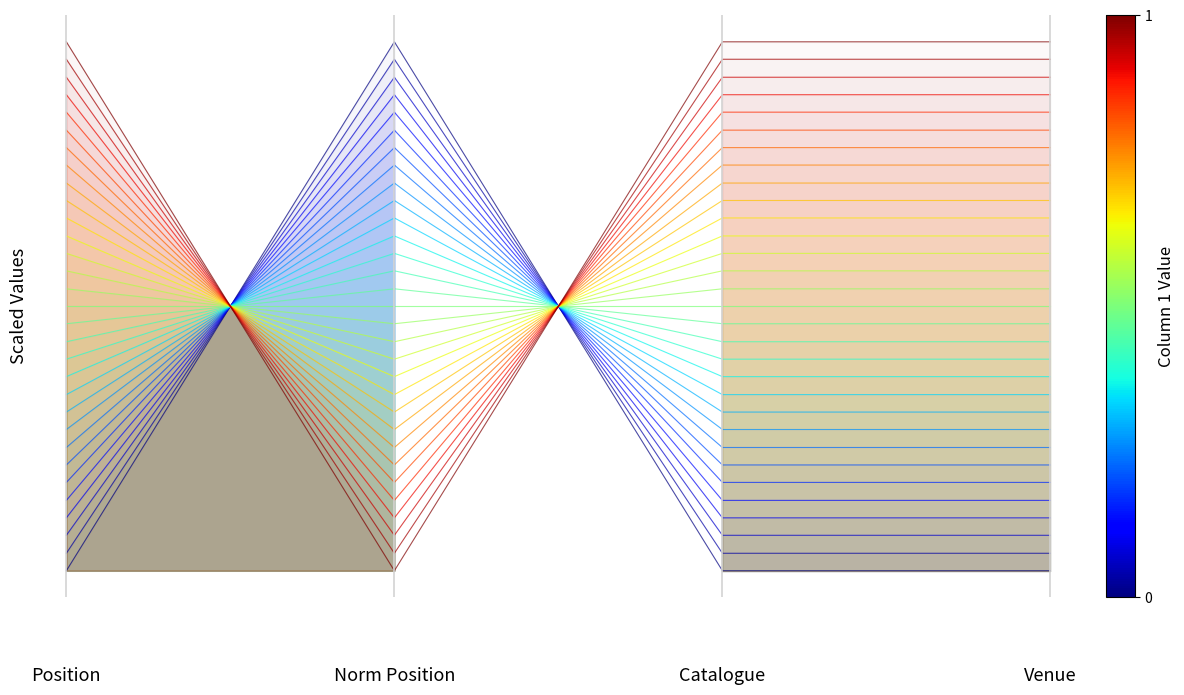

True or false: the data has more than 2 interior local peaks.

False